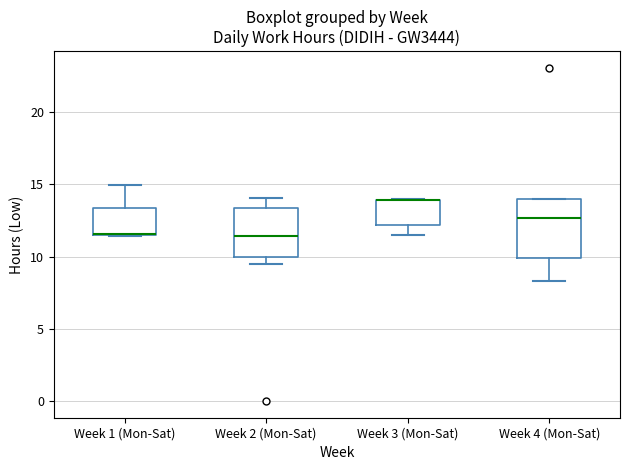

Where does the median line of the box for Week 4 (Mon-Sat) sit on the y-axis? The values are not printed on the chart, so give them approximately, as read against the axis.

12.5